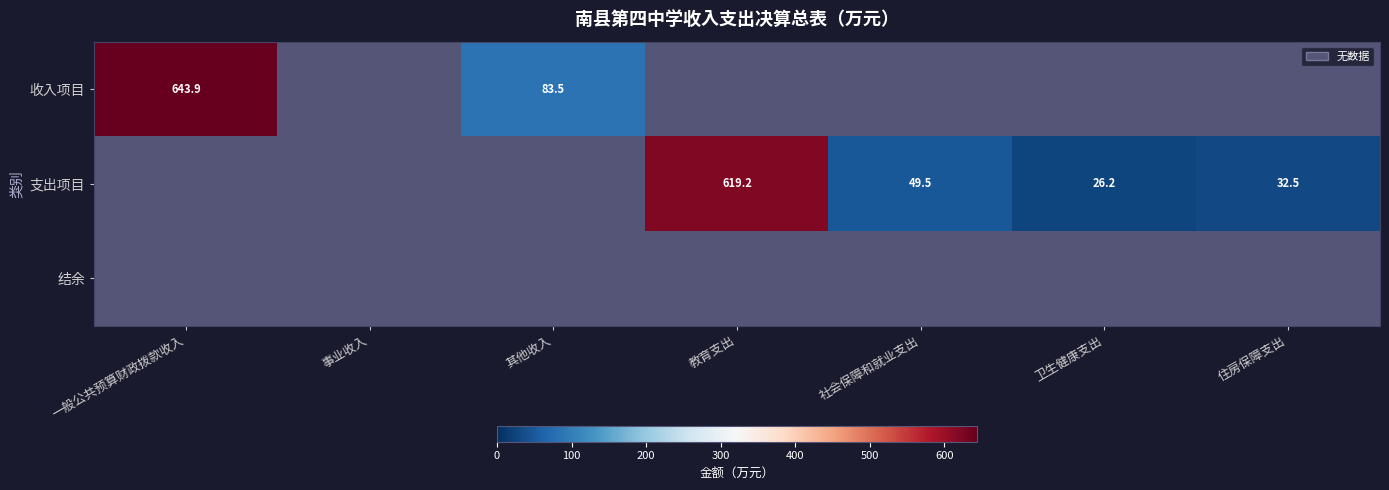

How many series are shown in this chart?

3